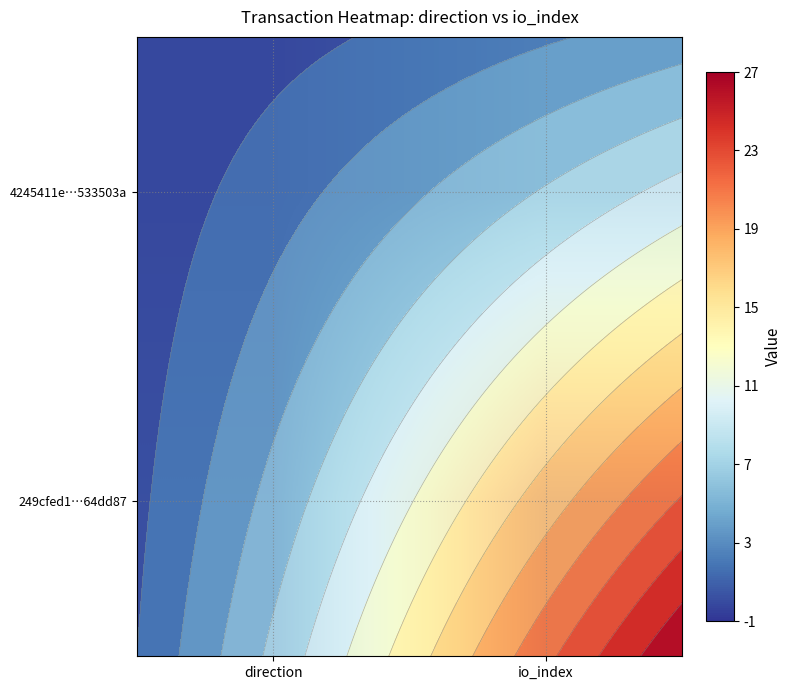

Which has a higher value, io_index or direction?

io_index